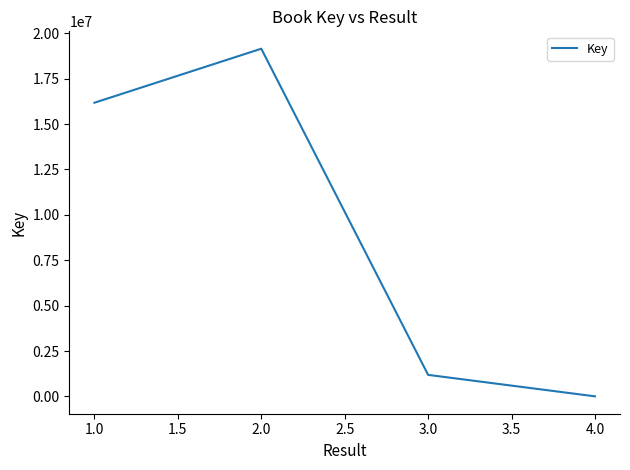

What is the sum of all values?

36510825